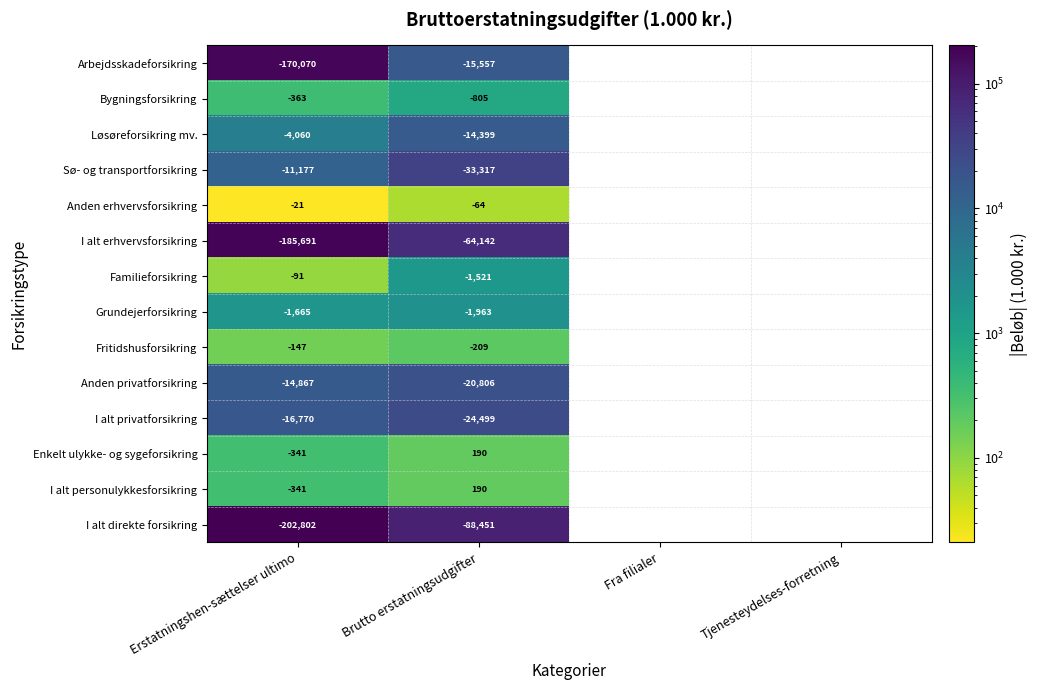

The value of Anden erhvervsforsikring at Brutto erstatningsudgifter is -64. True or false?

True